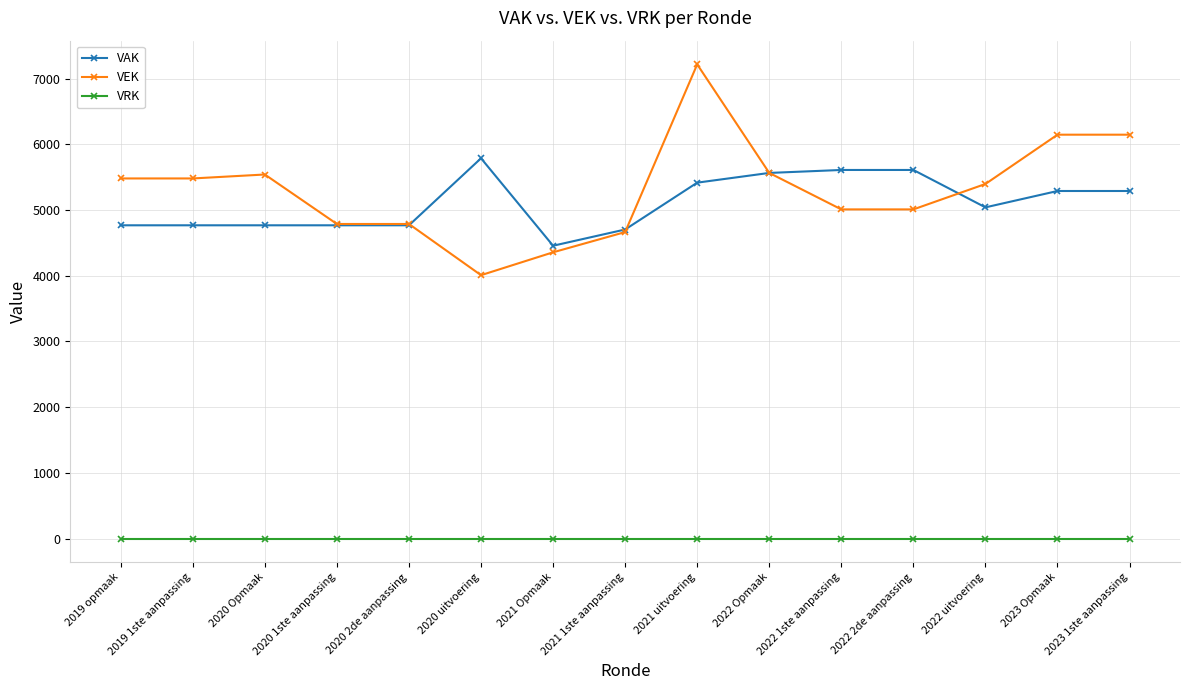

Rank the series by their maximum value, from highest to lowest.

VEK, VAK, VRK